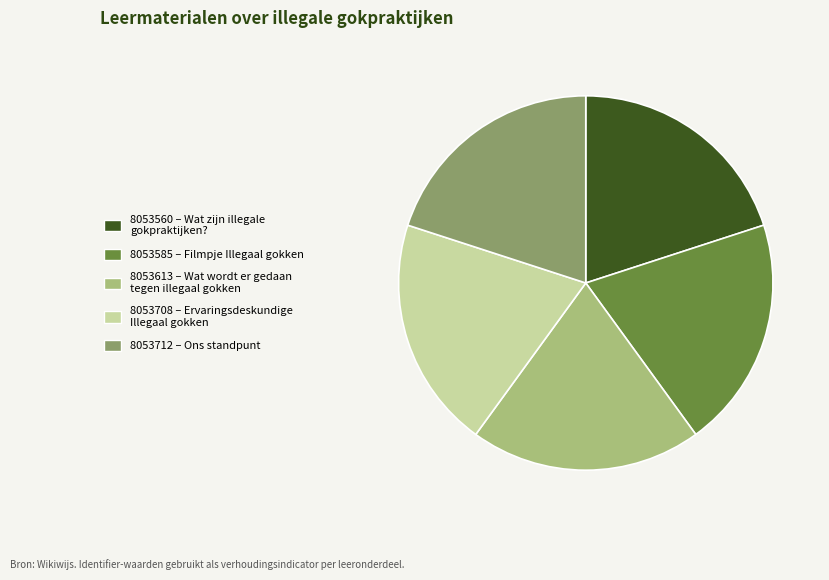

Does any single category account for the majority?

No